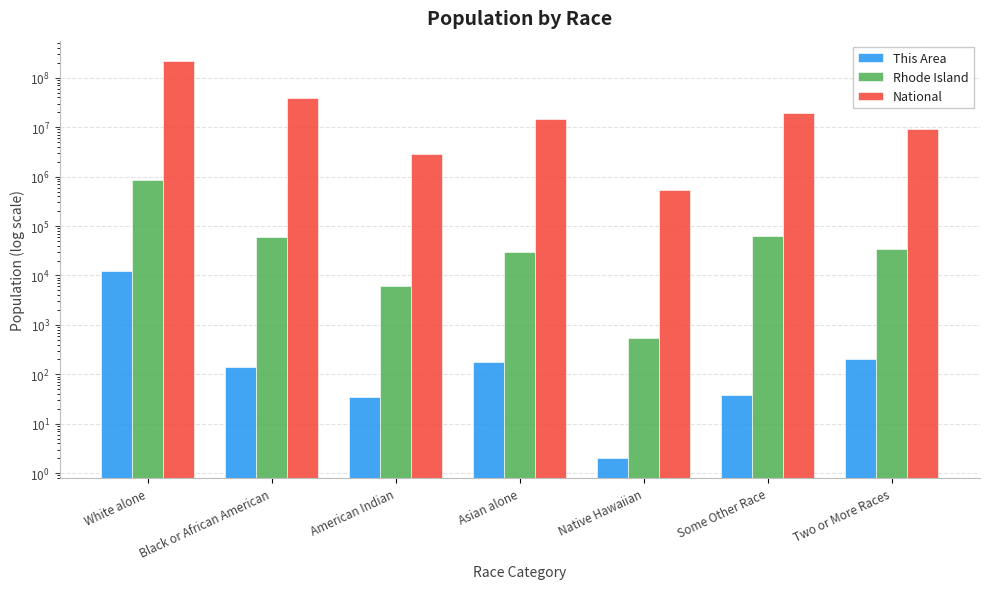

What is the label of the 2nd bar from the left?

Black or African American